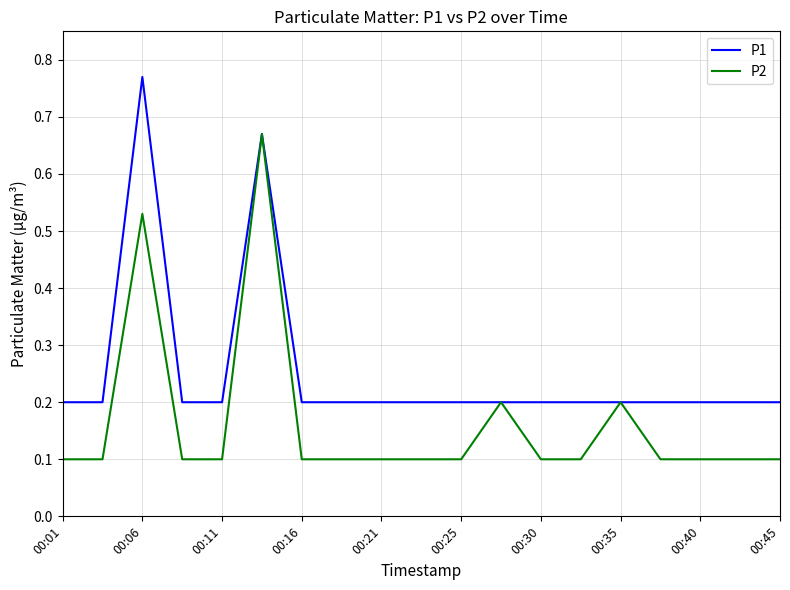

List the series in order of their overall mean, highest first.

P1, P2